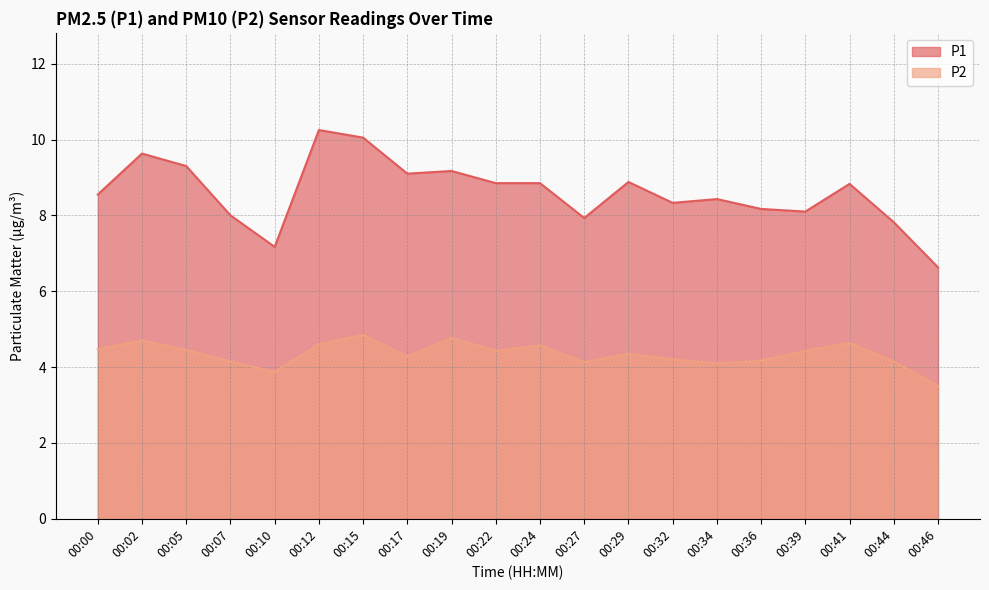

Reading left to right, what are all the values shown in this chart?

P1: 8.6	9.6	9.3	8.0	7.2	10.2	10.1	9.1	9.2	8.8	8.8	7.9	8.9	8.3	8.4	8.2	8.1	8.8	7.8	6.6
P2: 4.5	4.7	4.5	4.2	3.9	4.6	4.8	4.3	4.8	4.4	4.6	4.1	4.3	4.2	4.1	4.2	4.4	4.6	4.2	3.5